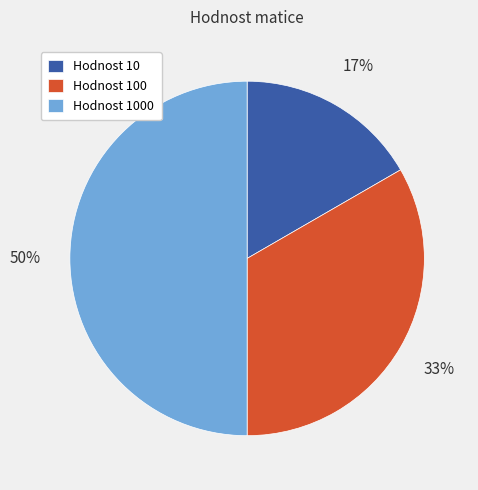

Between Hodnost 100 and Hodnost 10, which is larger?

Hodnost 100